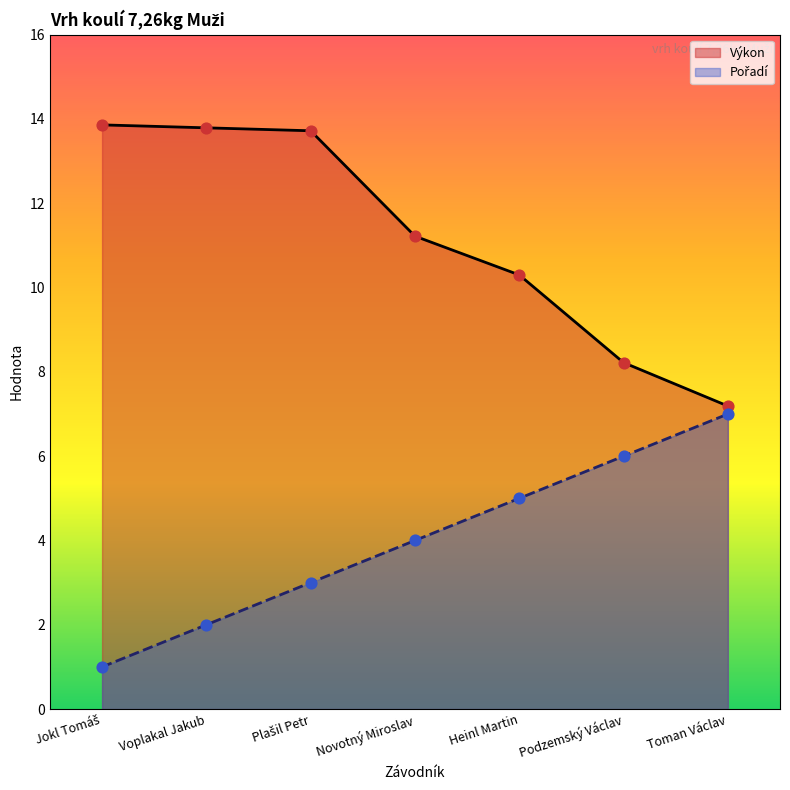

Which series reaches the maximum Y coordinate?

Výkon